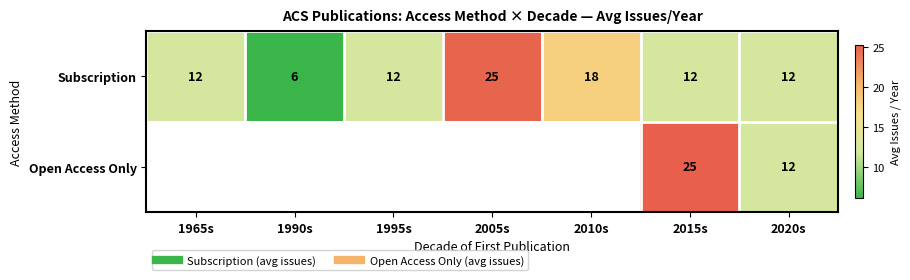

Is the value of Open Access Only at 1965s greater than the value of Subscription at 2005s?

No